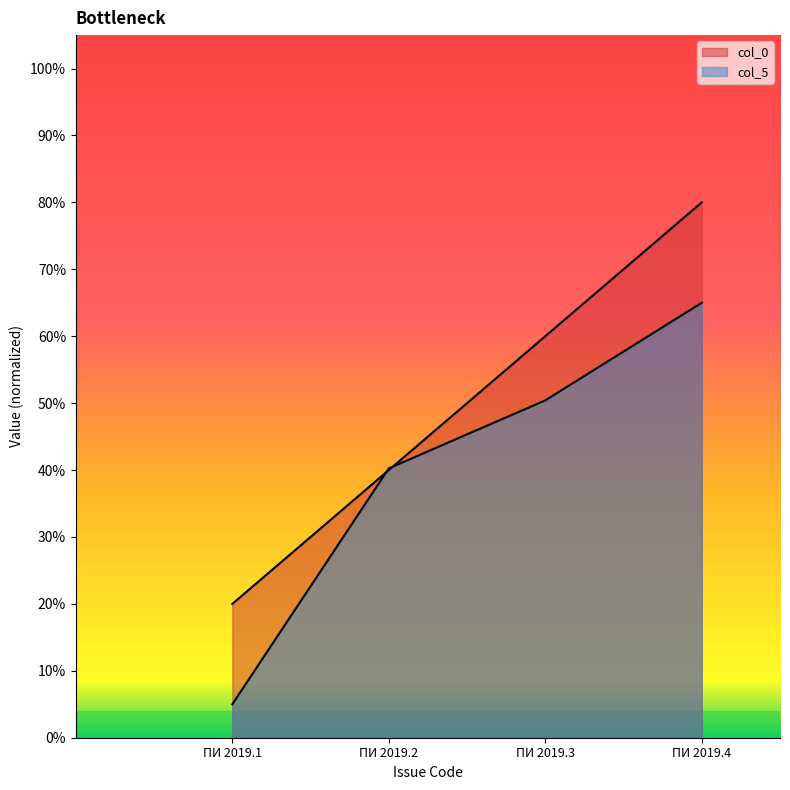

At which label is col_5 closest to 35?

ПИ 2019.2